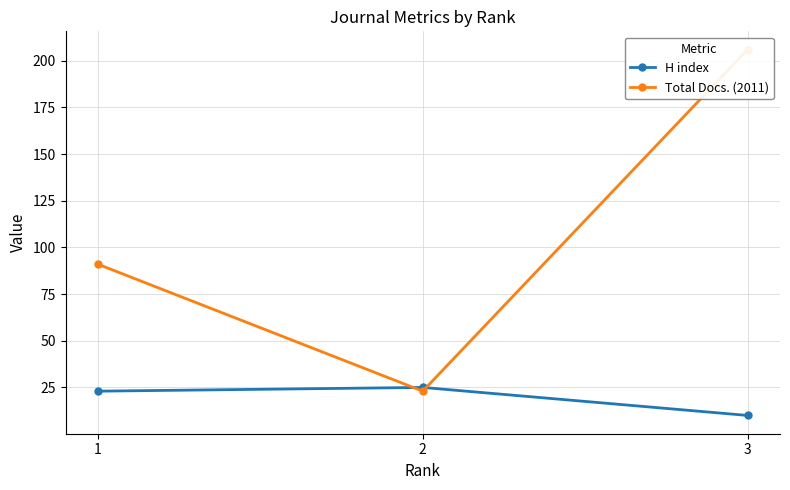

Reading left to right, list all the values displayed in this chart.

H index: 23	25	10
Total Docs. (2011): 91	23	206